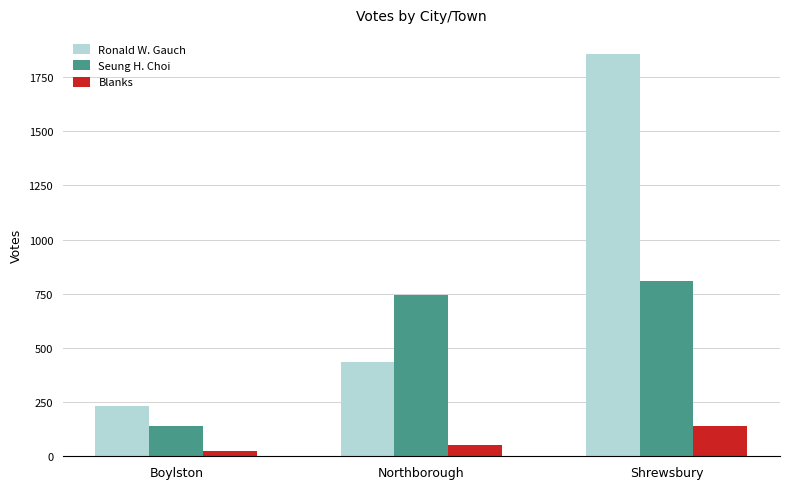

Count the number of categories in the chart.

3